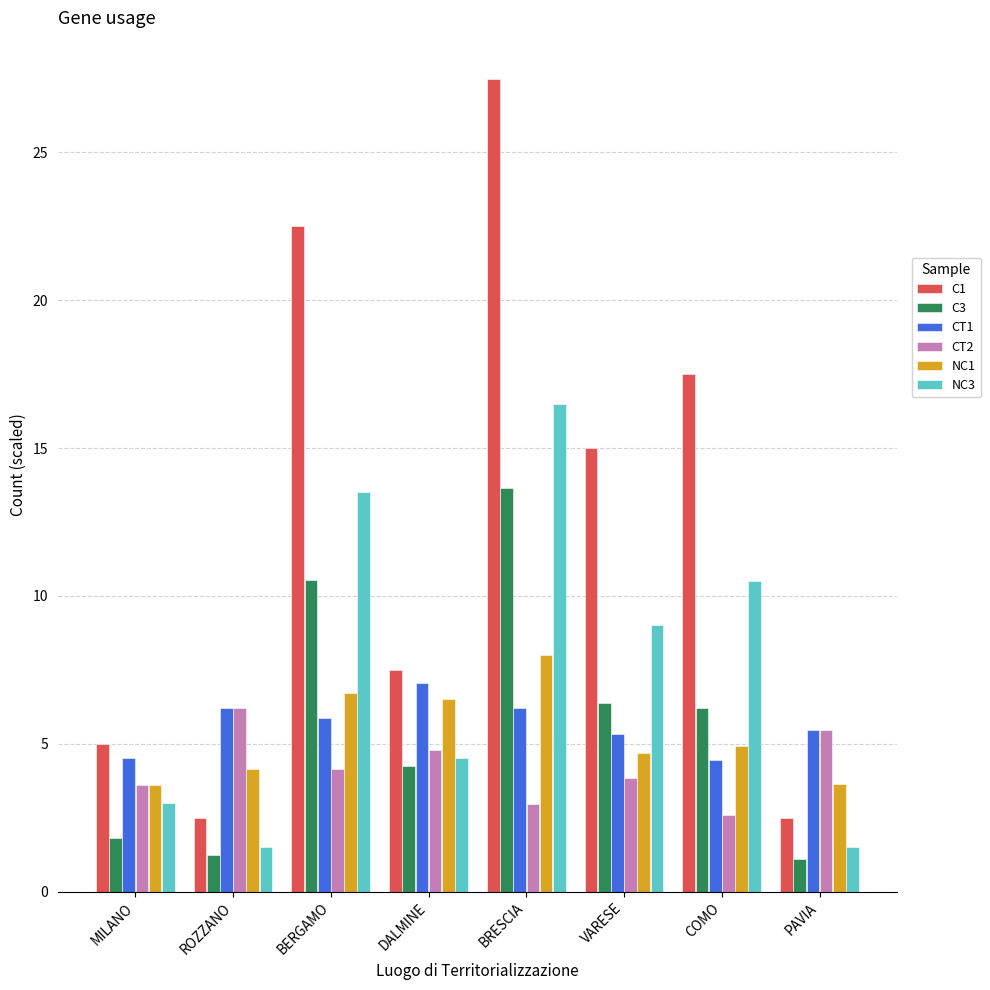

Rank the series at BERGAMO from lowest to highest value.

CT2, CT1, NC1, C3, NC3, C1